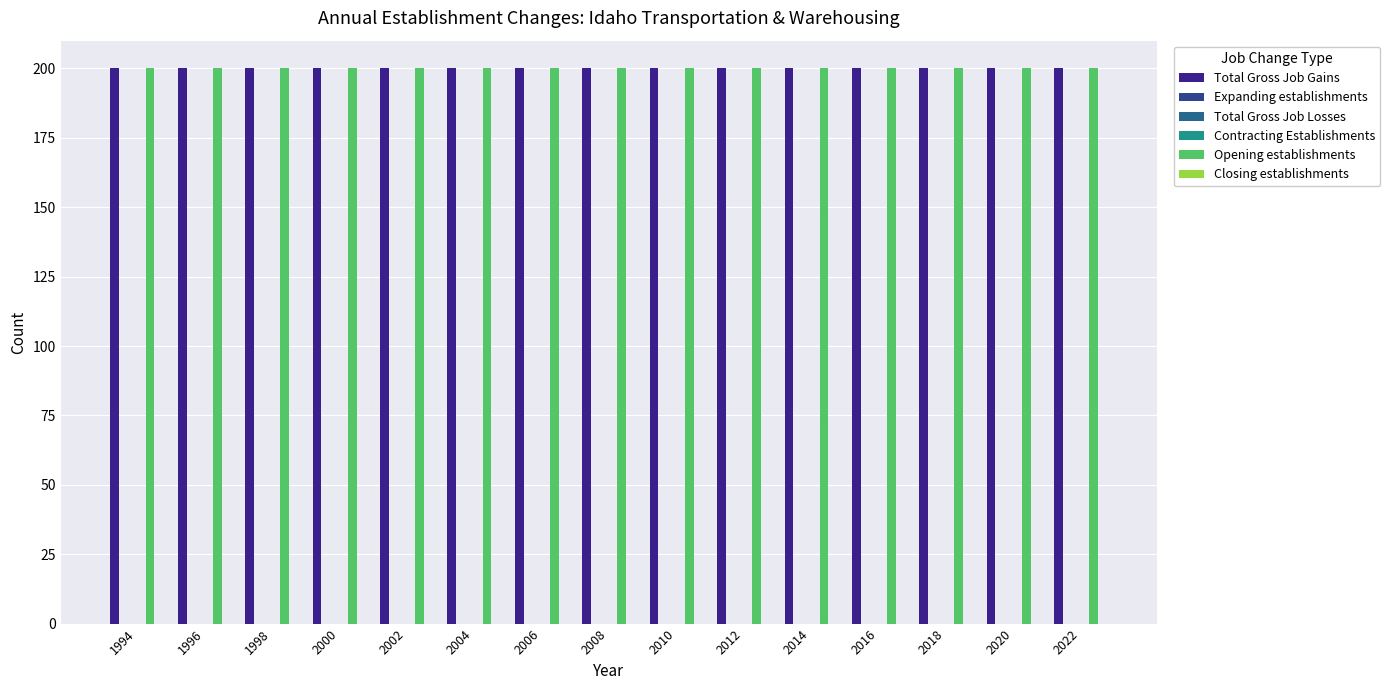

Reading left to right, extract all data points from this chart.

Total Gross Job Gains: 200	200	200	200	200	200	200	200	200	200	200	200	200	200	200
Expanding establishments: 0	0	0	0	0	0	0	0	0	0	0	0	0	0	0
Total Gross Job Losses: 0	0	0	0	0	0	0	0	0	0	0	0	0	0	0
Contracting Establishments: 0	0	0	0	0	0	0	0	0	0	0	0	0	0	0
Opening establishments: 200	200	200	200	200	200	200	200	200	200	200	200	200	200	200
Closing establishments: 0	0	0	0	0	0	0	0	0	0	0	0	0	0	0